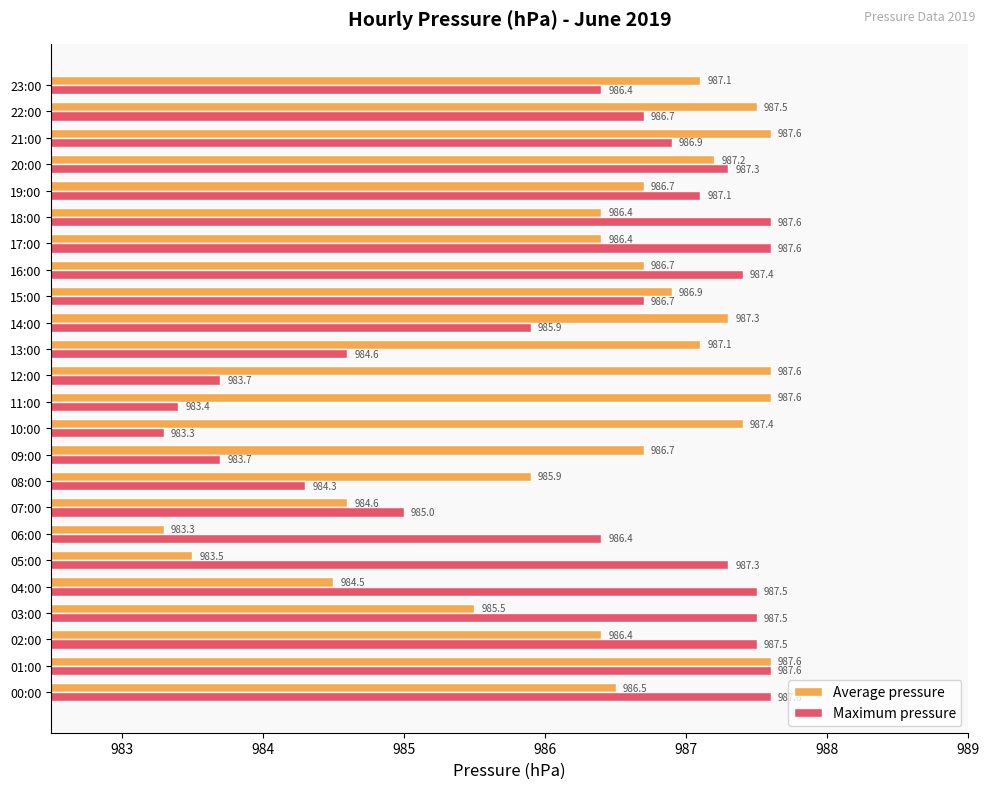

What are all the series names shown in the legend?

Average pressure, Maximum pressure